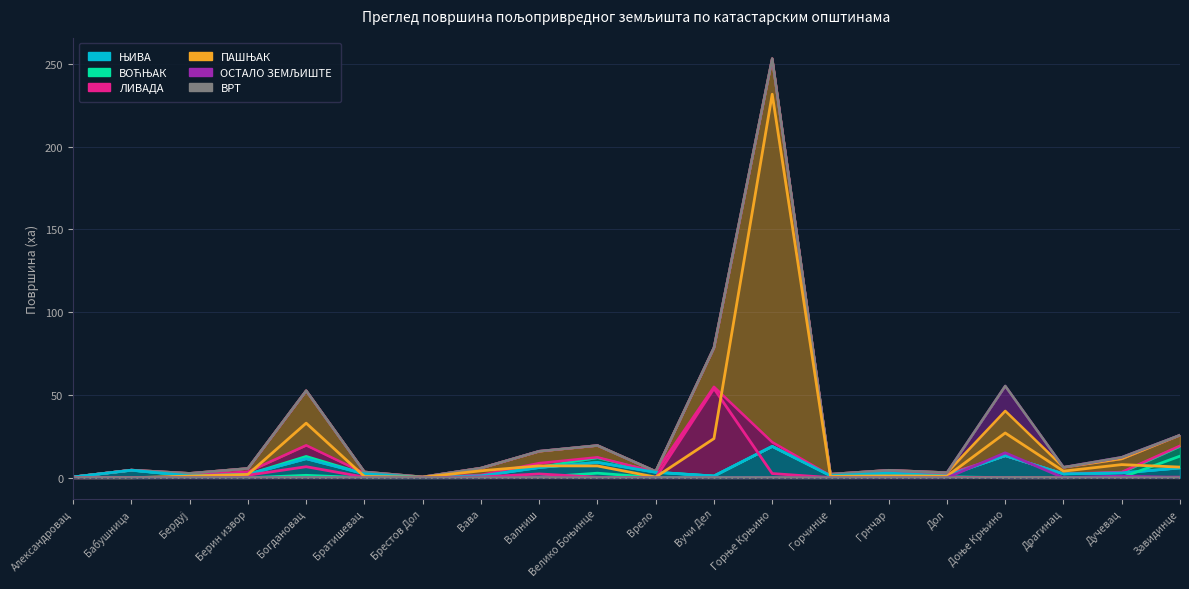

Reading right to left, transcribe all the data shown in this chart.

ЊИВА: Завидинце=5.9	Дучевац=2.9	Драгинац=2.3	Доње Крњино=13.3	Дол=1.2	Грнчар=2.8	Горчинце=1.2	Горње Крњино=18.9	Вучи Дел=1.1	Врело=3.3	Велико Боњинце=9.3	Валниш=6.2	Вава=1.2	Брестов Дол=0.1	Братишевац=2.4	Богдановац=11.5	Берин извор=2.1	Бердуј=1.2	Бабушница=4.5	Александровац=0.5
ВОЋЊАК: Завидинце=13.0	Дучевац=0.2	Драгинац=0.0	Доње Крњино=0.0	Дол=0.6	Грнчар=0.1	Горчинце=0.0	Горње Крњино=0.0	Вучи Дел=0.0	Врело=0.1	Велико Боњинце=2.7	Валниш=0.3	Вава=0.0	Брестов Дол=0.0	Братишевац=0.0	Богдановац=1.5	Берин извор=0.0	Бердуј=0.1	Бабушница=0.0	Александровац=0.0
ЛИВАДА: Завидинце=0.4	Дучевац=0.3	Драгинац=0.0	Доње Крњино=0.0	Дол=0.4	Грнчар=0.5	Горчинце=0.1	Горње Крњино=2.5	Вучи Дел=53.9	Врело=0.0	Велико Боњинце=0.3	Валниш=2.3	Вава=0.4	Брестов Дол=0.1	Братишевац=0.4	Богдановац=6.7	Берин извор=1.5	Бердуј=0.4	Бабушница=0.1	Александровац=0.0
ПАШЊАК: Завидинце=6.4	Дучевац=7.9	Драгинац=4.0	Доње Крњино=27.0	Дол=1.0	Грнчар=1.1	Горчинце=0.8	Горње Крњино=231.7	Вучи Дел=23.7	Врело=0.4	Велико Боњинце=7.1	Валниш=7.2	Вава=4.2	Брестов Дол=0.3	Братишевац=0.7	Богдановац=33.0	Берин извор=2.0	Бердуј=1.0	Бабушница=0.0	Александровац=0.0
ОСТАЛО ЗЕМЉИШТЕ: Завидинце=0.0	Дучевац=1.0	Драгинац=0.0	Доње Крњино=15.1	Дол=0.0	Грнчар=0.0	Горчинце=0.0	Горње Крњино=0.0	Вучи Дел=0.0	Врело=0.0	Велико Боњинце=0.0	Валниш=0.1	Вава=0.0	Брестов Дол=0.0	Братишевац=0.0	Богдановац=0.0	Берин извор=0.0	Бердуј=0.0	Бабушница=0.0	Александровац=0.0
ВРТ: Завидинце=0.0	Дучевац=0.0	Драгинац=0.0	Доње Крњино=0.0	Дол=0.0	Грнчар=0.0	Горчинце=0.0	Горње Крњино=0.0	Вучи Дел=0.0	Врело=0.0	Велико Боњинце=0.0	Валниш=0.0	Вава=0.0	Брестов Дол=0.0	Братишевац=0.0	Богдановац=0.0	Берин извор=0.0	Бердуј=0.0	Бабушница=0.0	Александровац=0.0